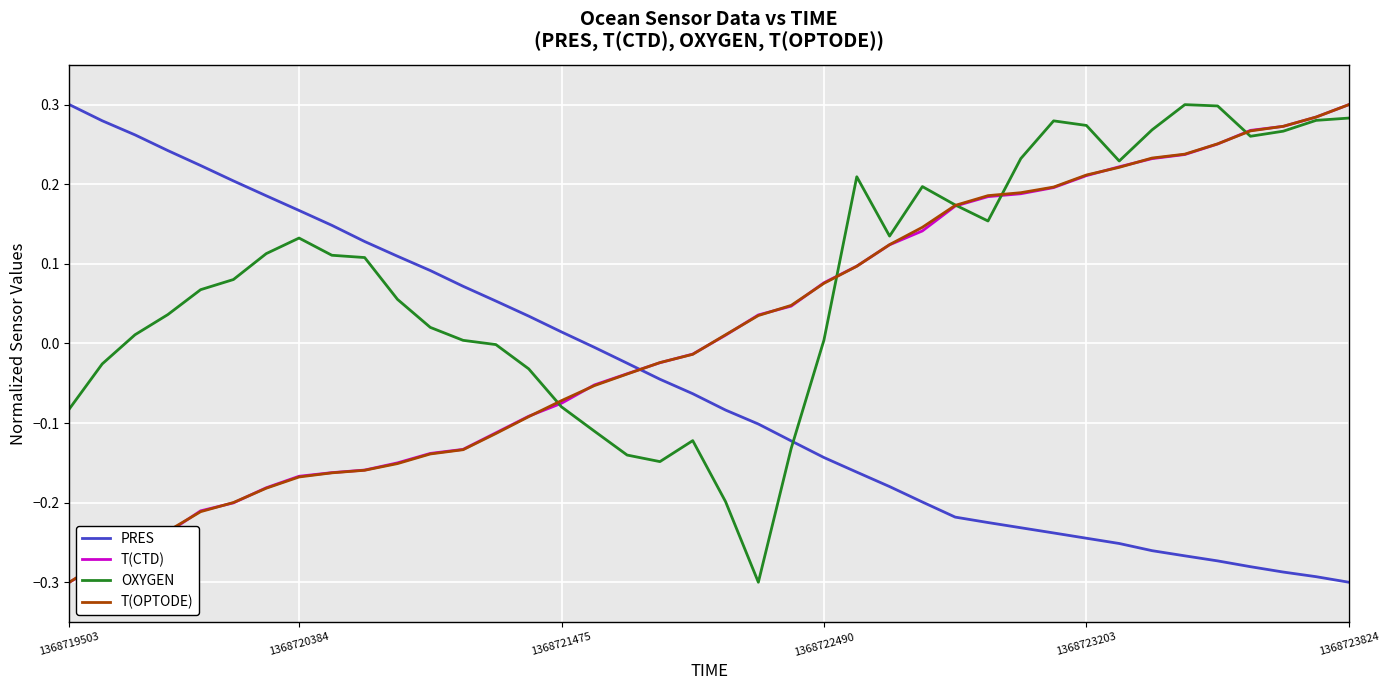

After their last crossing, which series has the higher values: T(CTD) or PRES?

T(CTD)